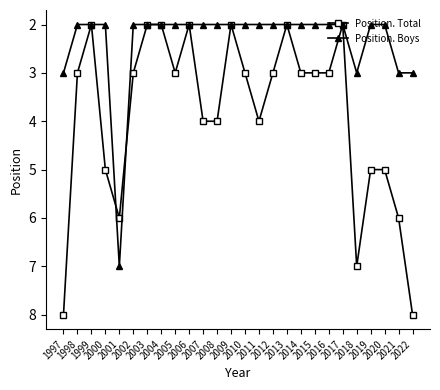

Count the number of data series in this chart.

2